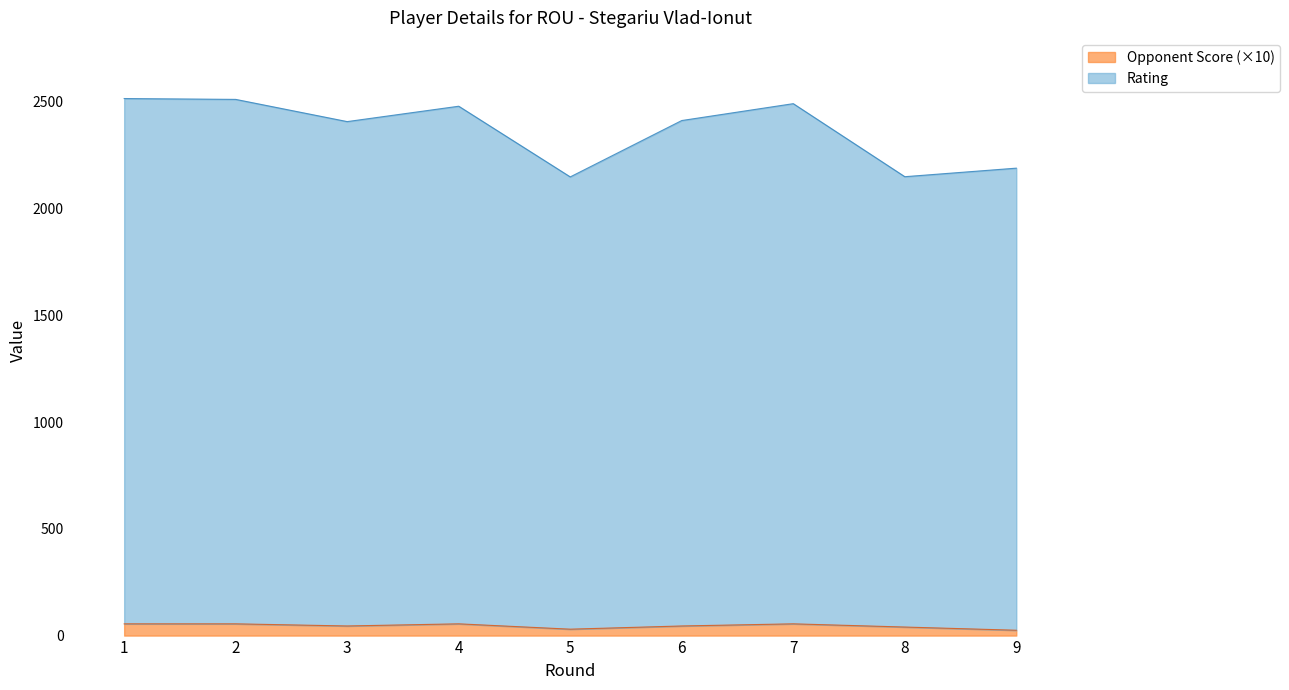

At which category is the sum across all series the highest?

1